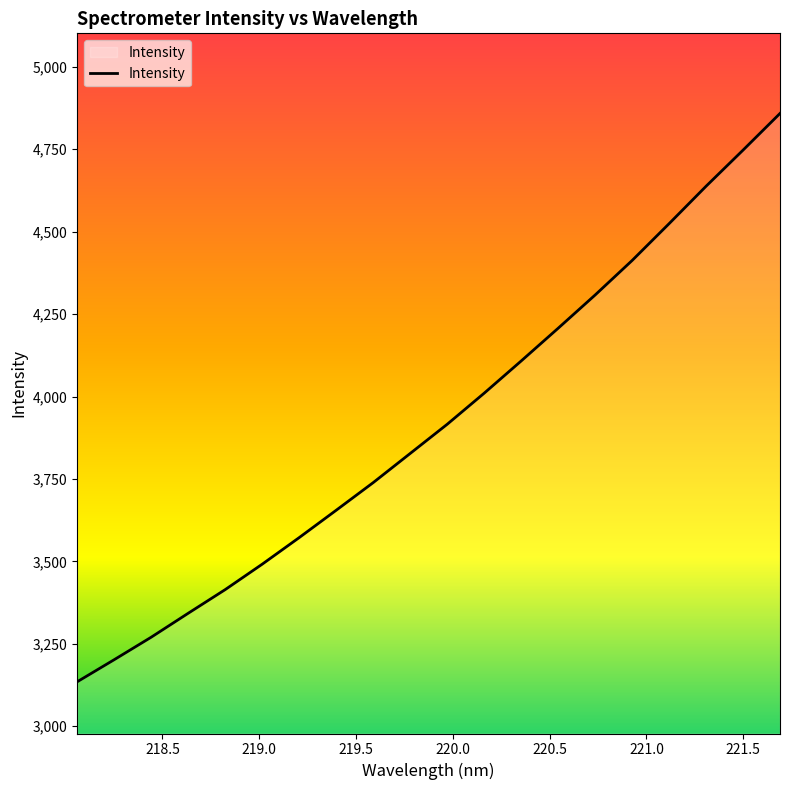

What is the greatest value displayed?

4858.3